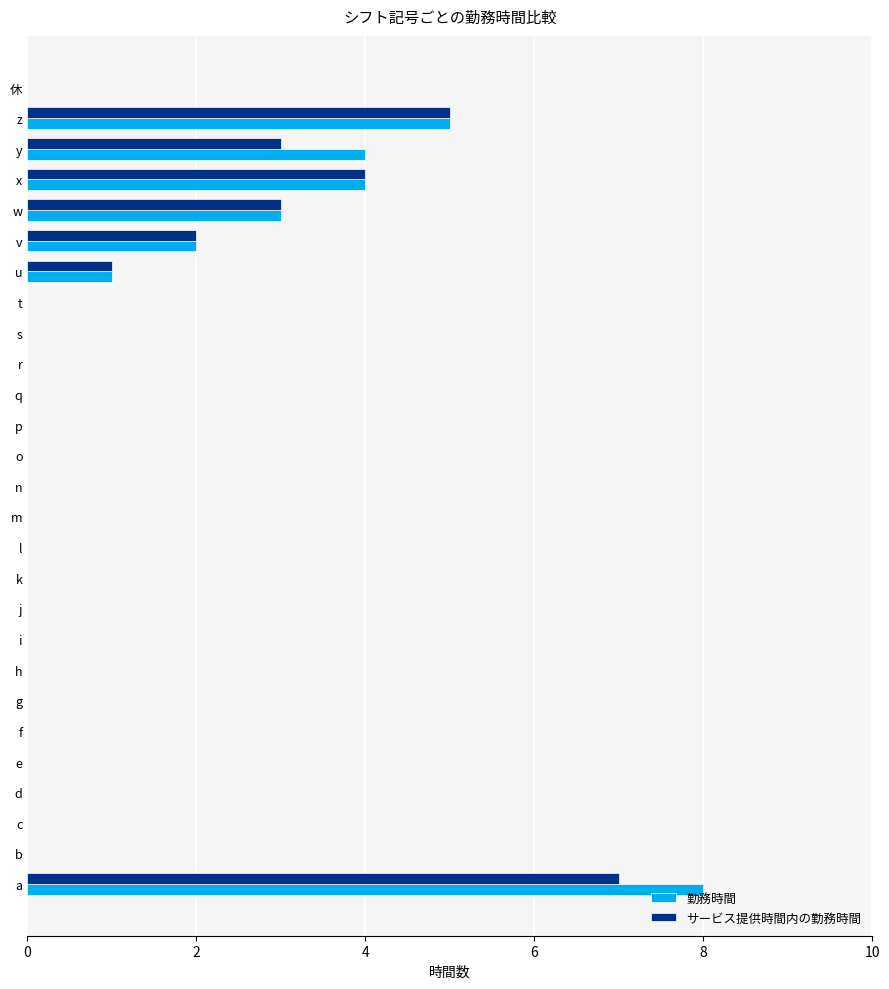

What is the sum of the サービス提供時間内の勤務時間 values at t and w?

3